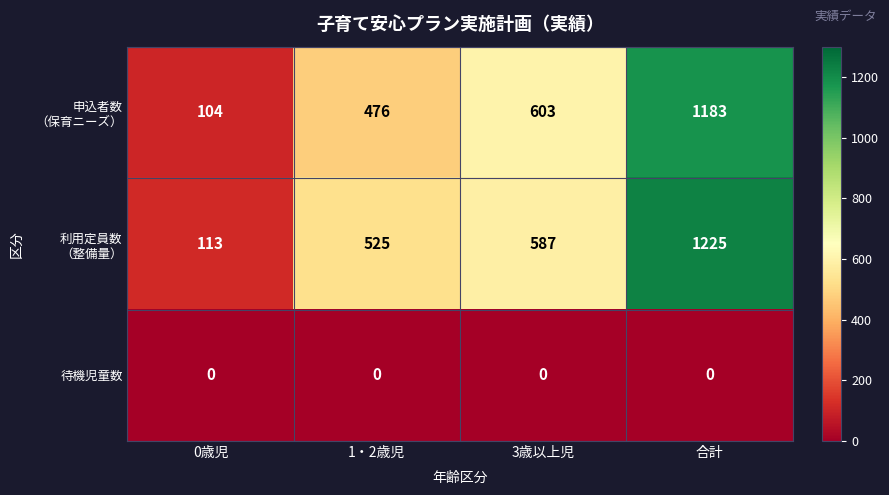

What is the difference between the highest and lowest values at 3歳以上児?

603